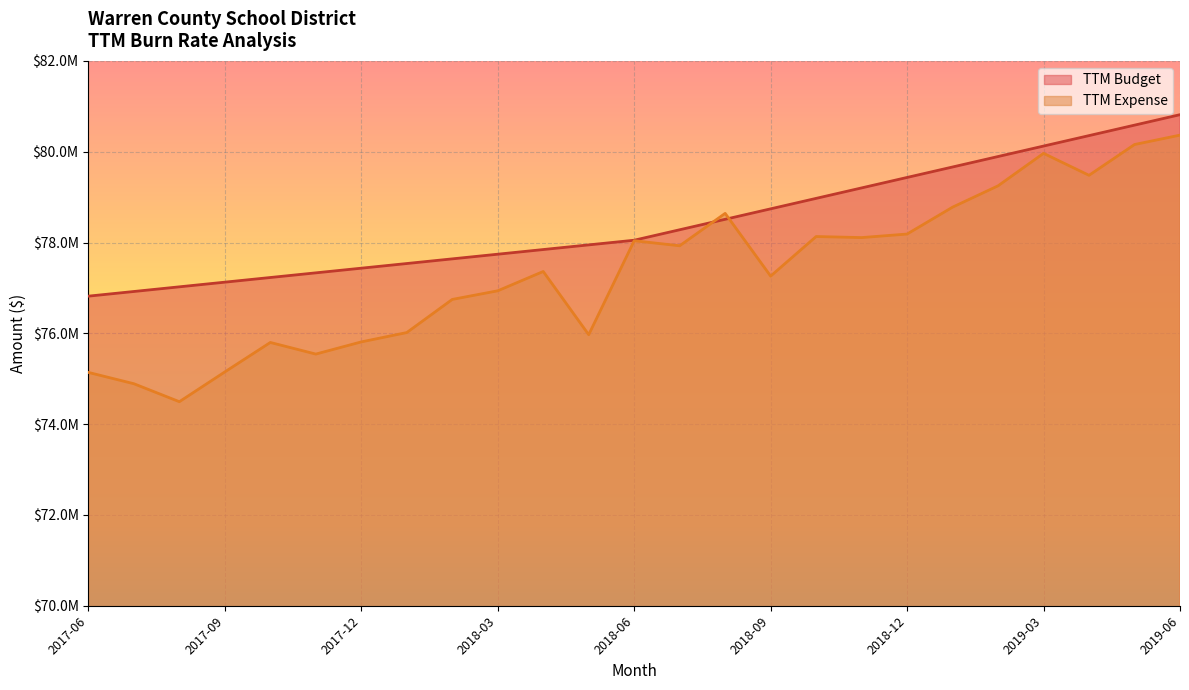

Count the number of data series in this chart.

2